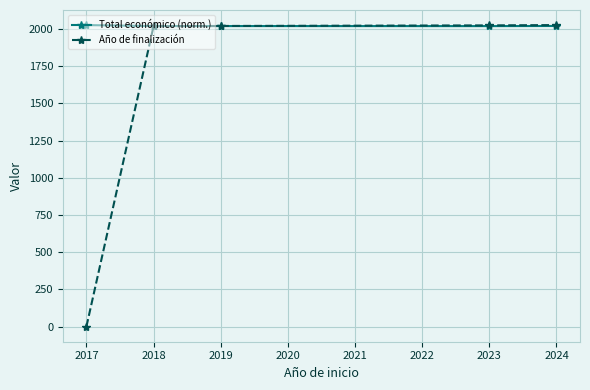

The value of Total económico (norm.) at 2018 is 2020.5. True or false?

True